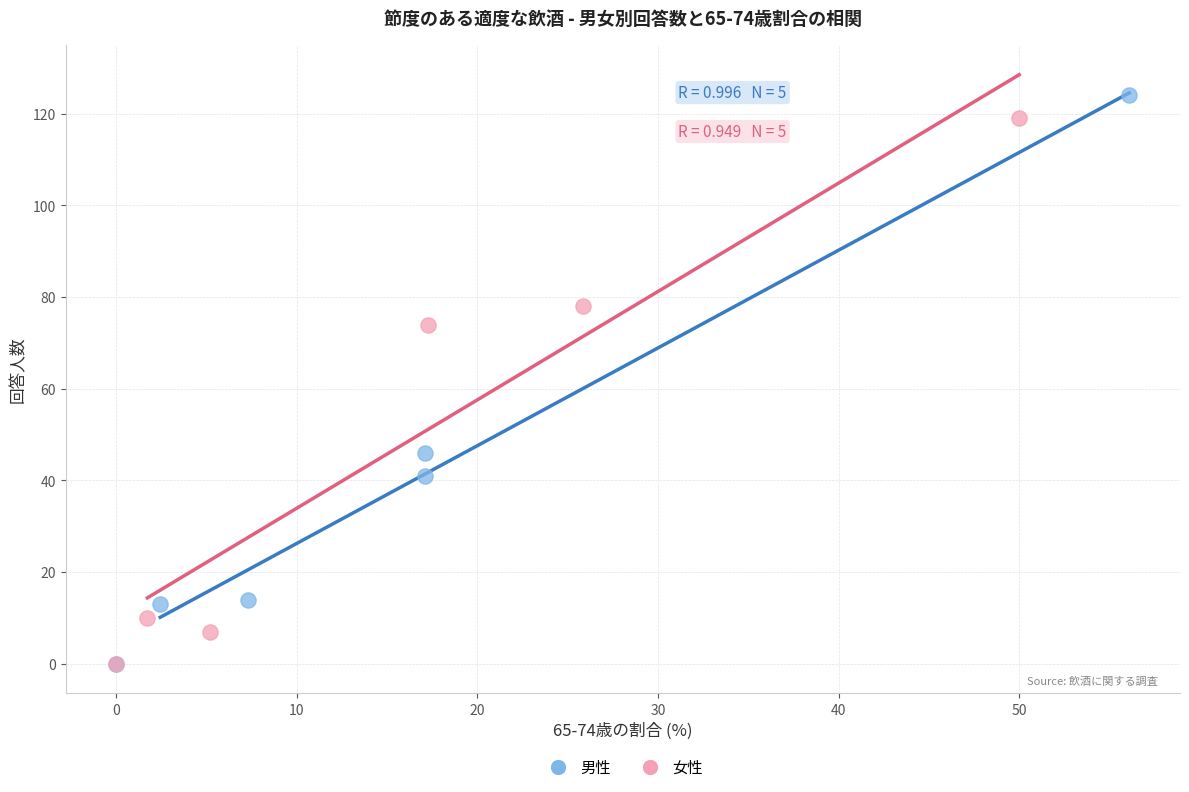

Which series reaches the maximum Y coordinate?

男性